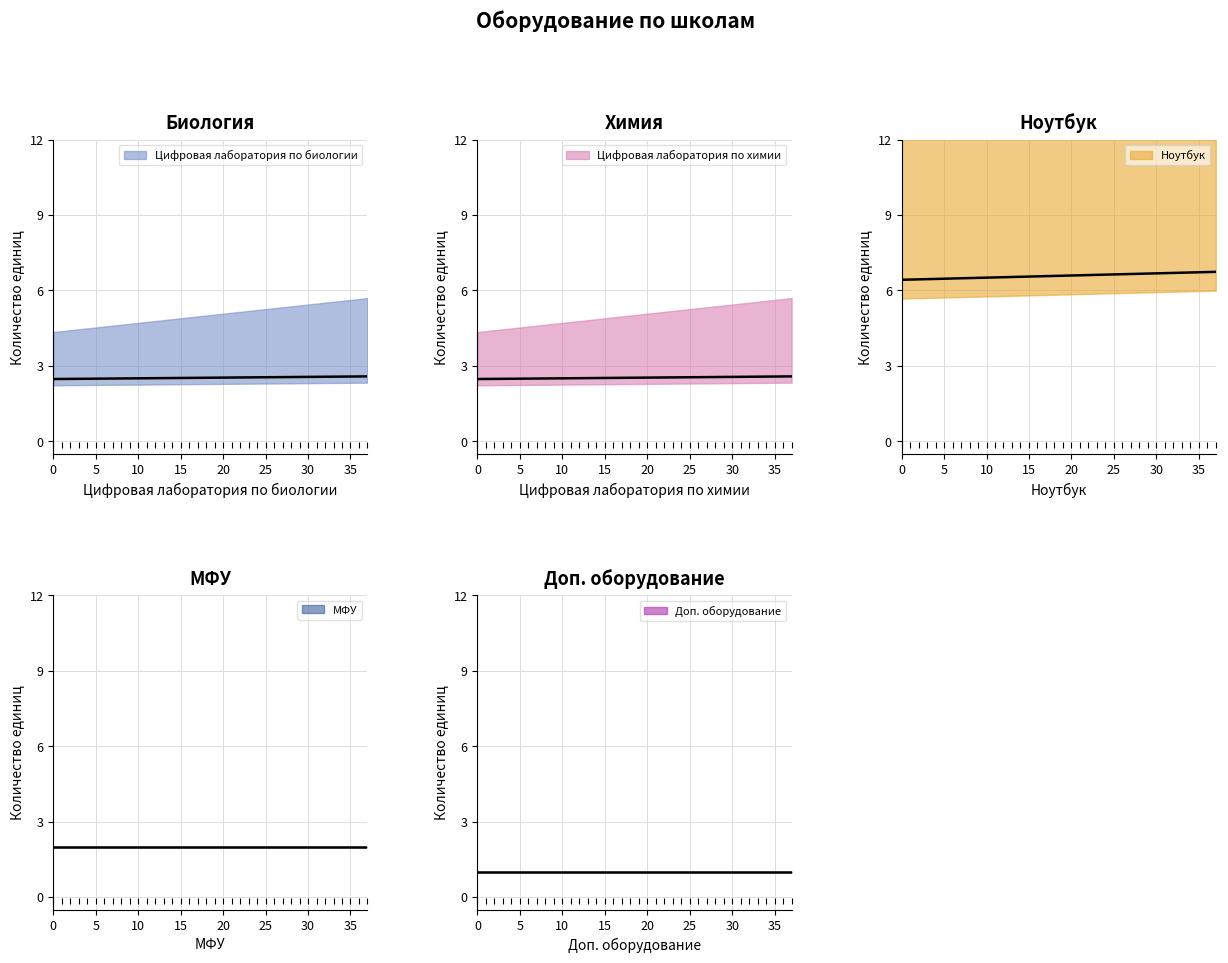

Is it true that Цифровая лаборатория по биологии equals 1 at 13?

False